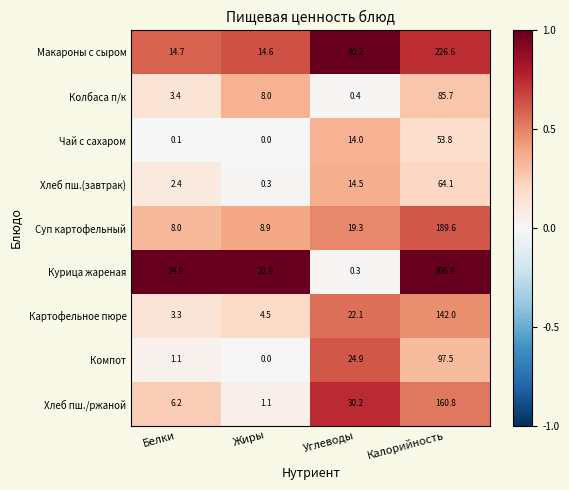

What is the total value across all series at Белки?

64.1